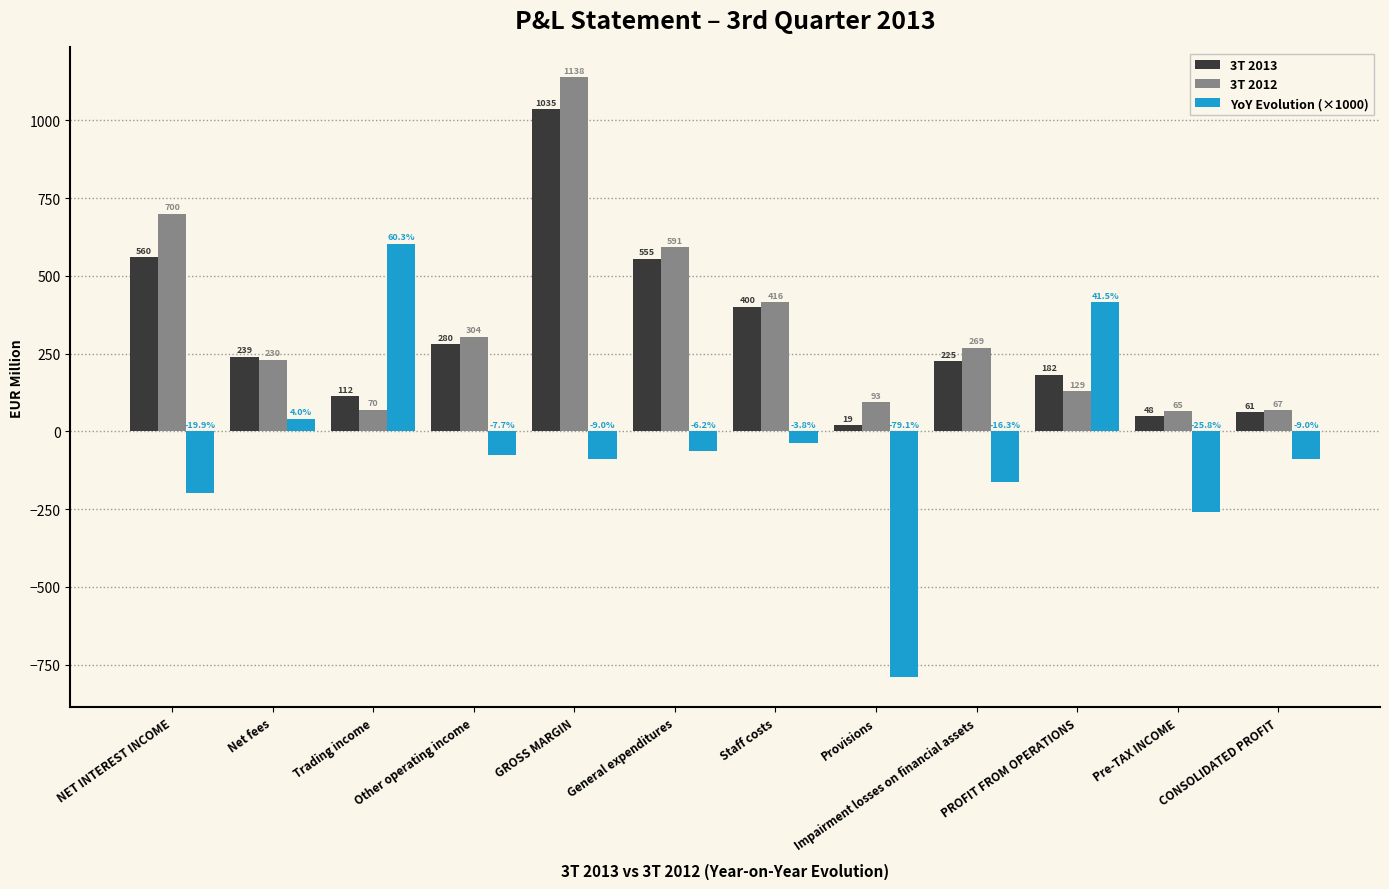

The value of 3T 2012 at Other operating income is 303.5. True or false?

True